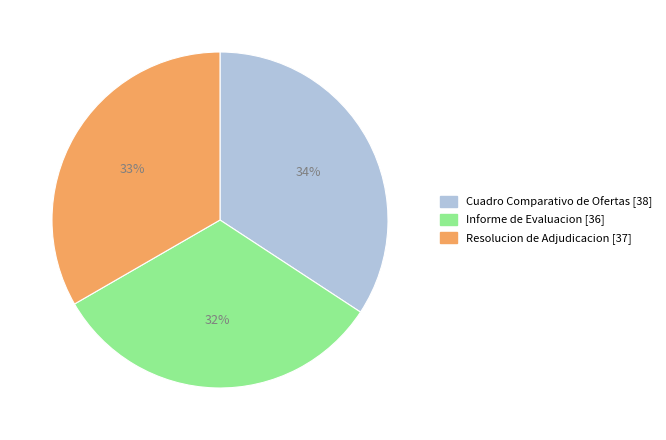

Which category has the biggest portion of the pie?

Cuadro Comparativo de Ofertas [38]